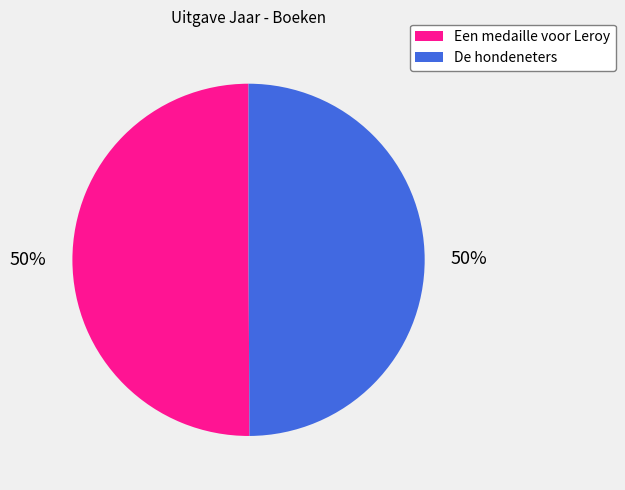

The De hondeneters slice represents 50% of the pie. True or false?

True